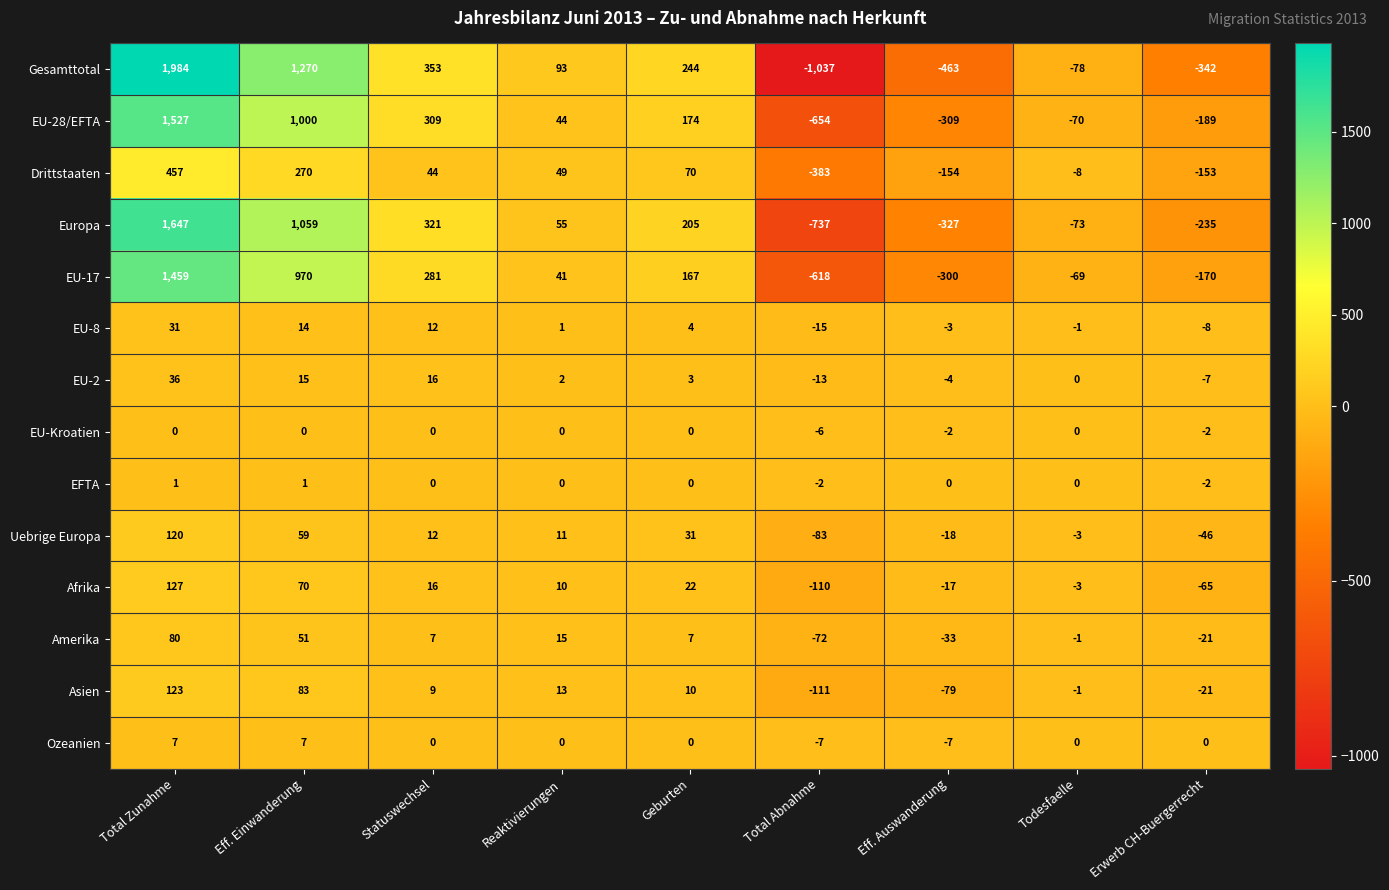

What is the total value across all series at Statuswechsel?

1380